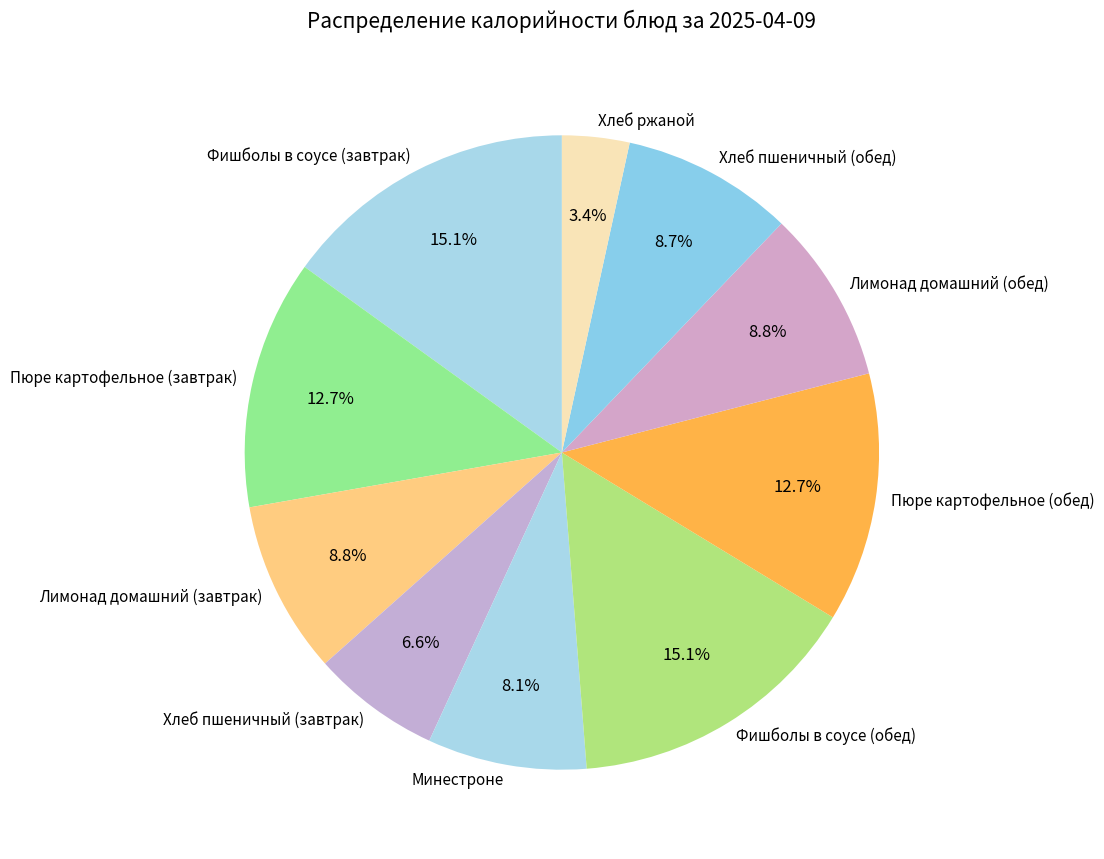

What percentage is the Хлеб пшеничный (завтрак) slice, to the nearest percent?

7%